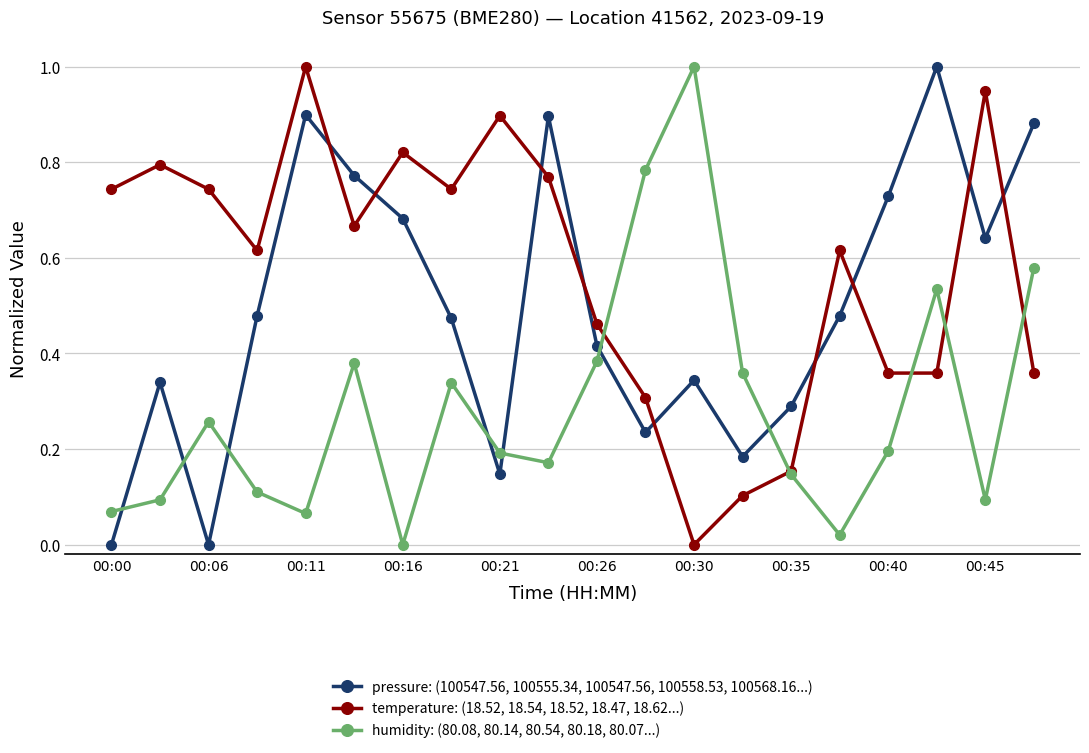

What is the maximum value shown in the chart?

1.0